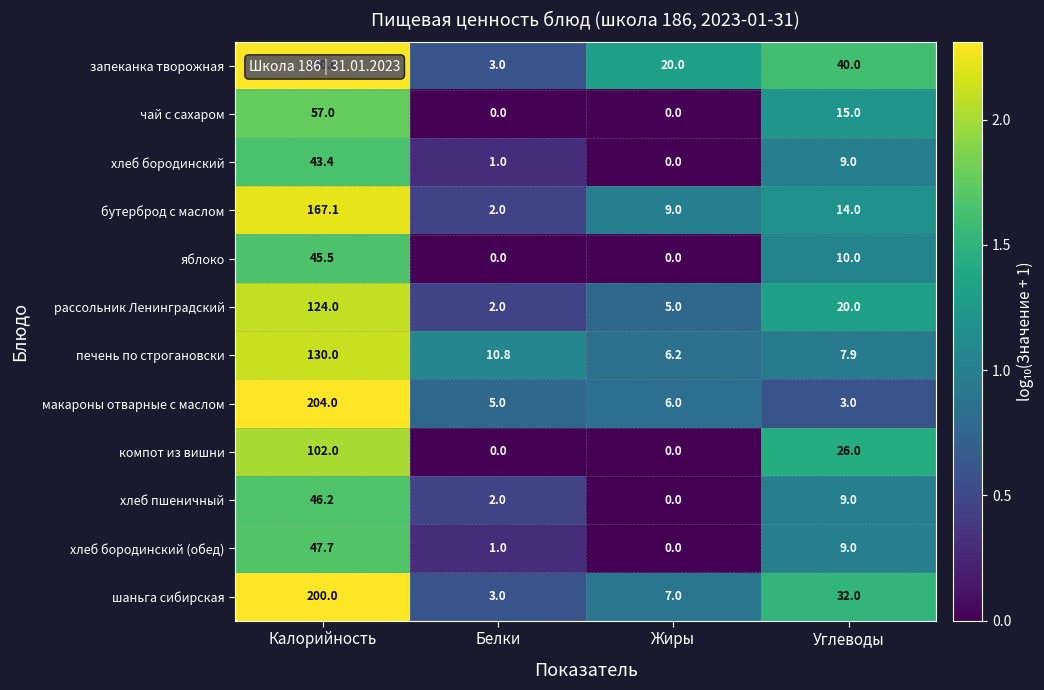

List the labels in order of макароны отварные с маслом value, smallest first.

Углеводы, Белки, Жиры, Калорийность